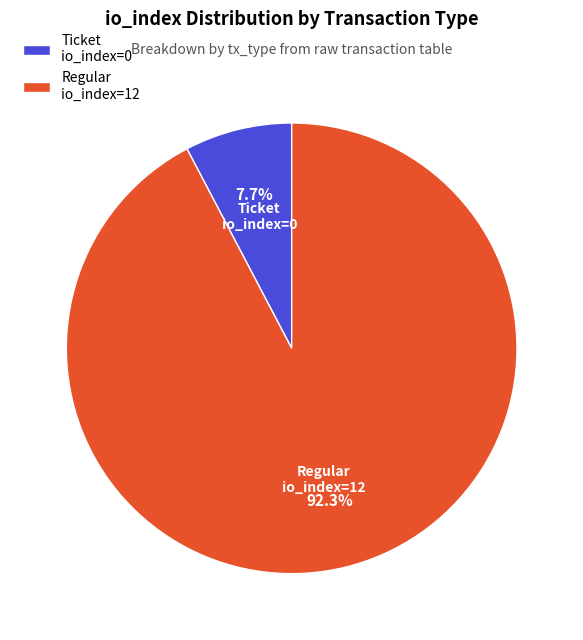

Which category has the smallest portion of the pie?

Ticket io_index=0